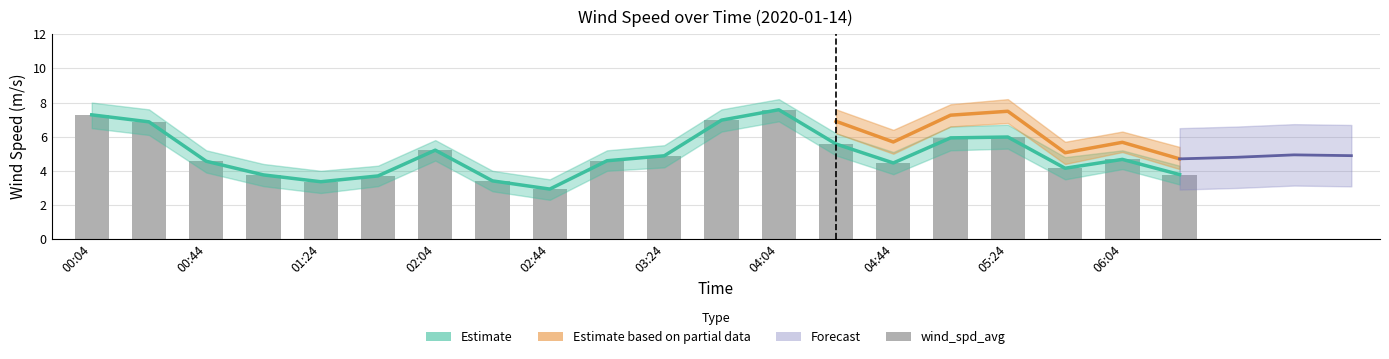

True or false: wind_spd_gust_upper has a value of 13.1 at 00:04.

False